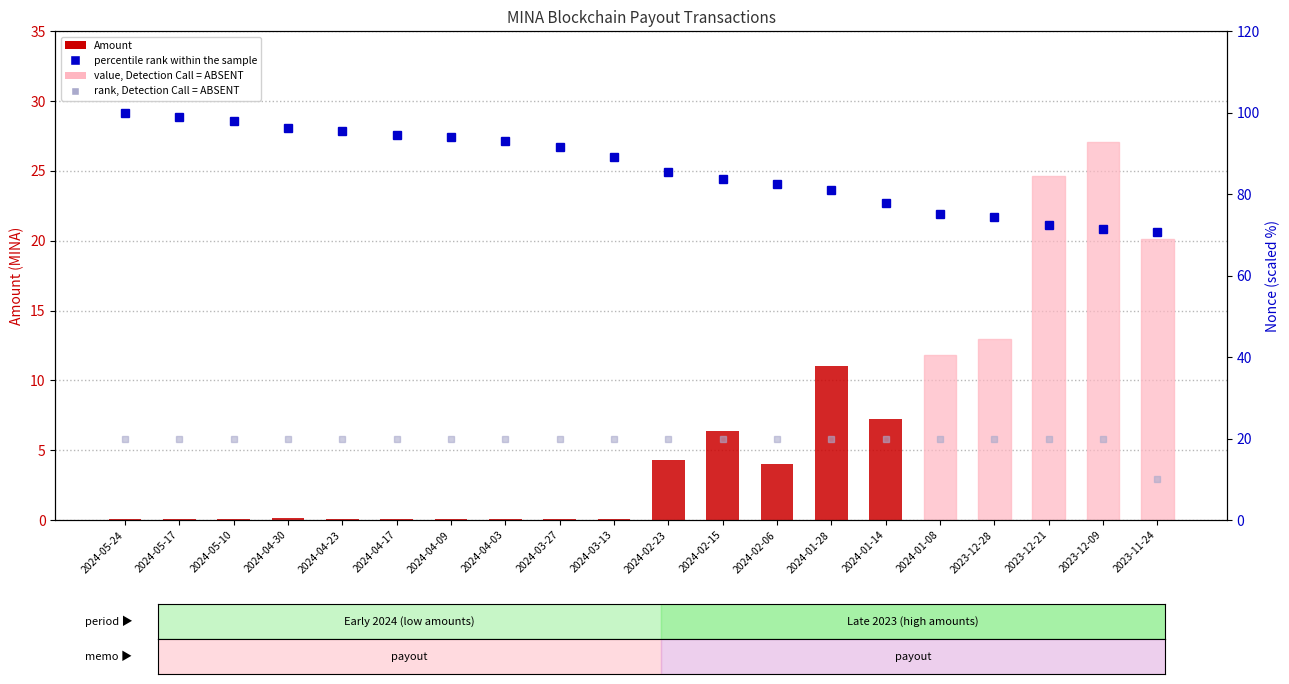

What is the average value of the percentile rank within the sample series?

86.3